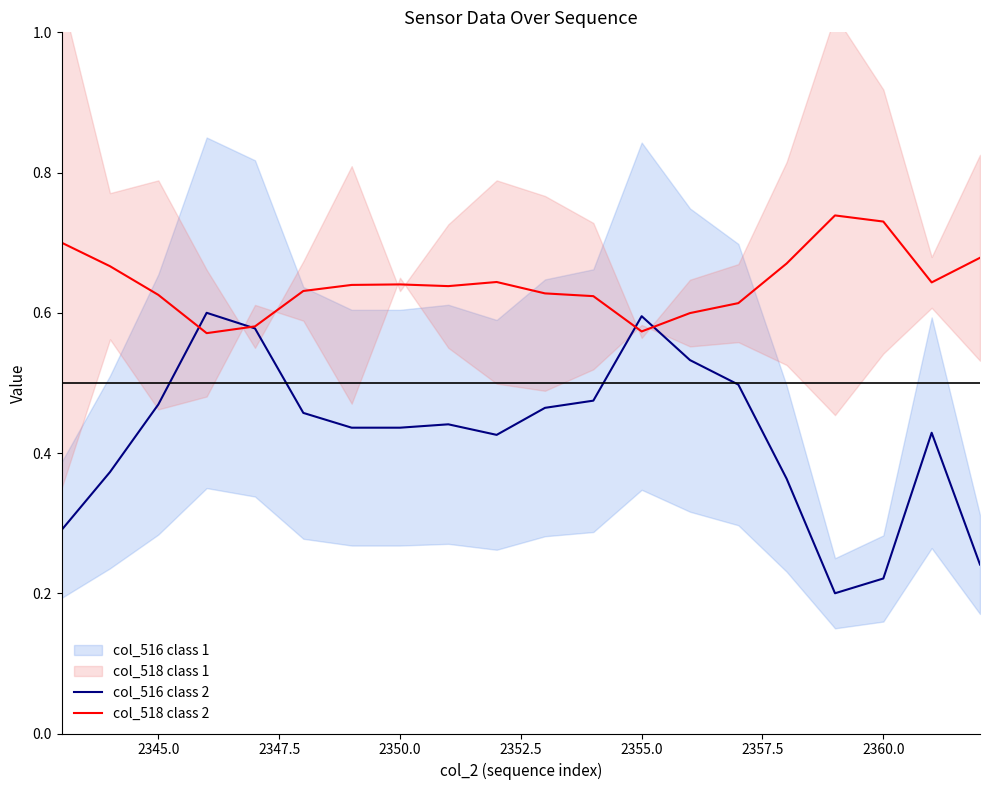

Which series has the widest spread of values?

col_516 class 2